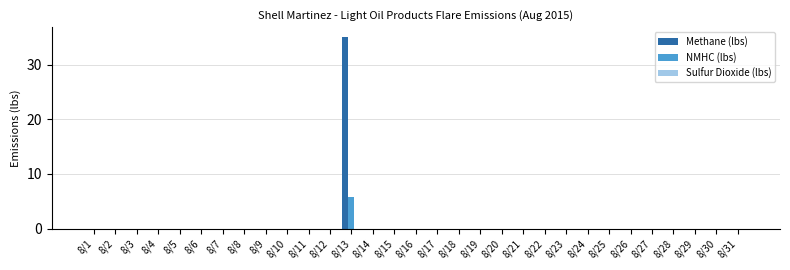

Which series has the widest spread of values?

Methane (lbs)